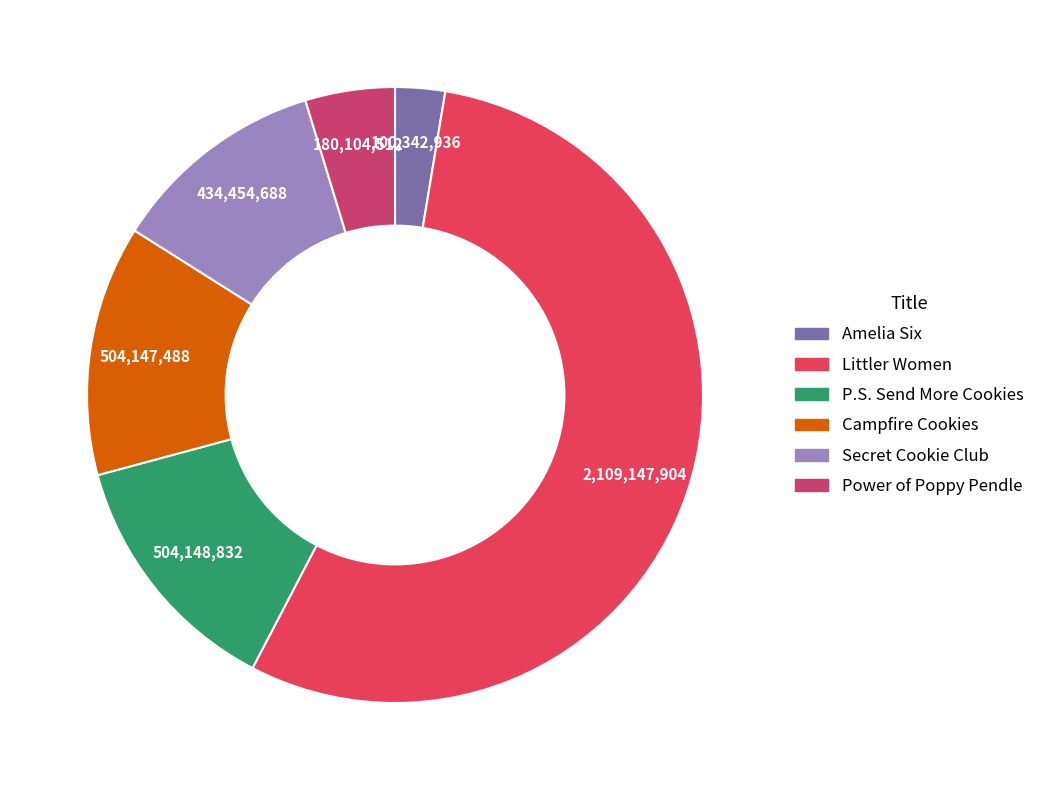

How many segments does this pie chart have?

6